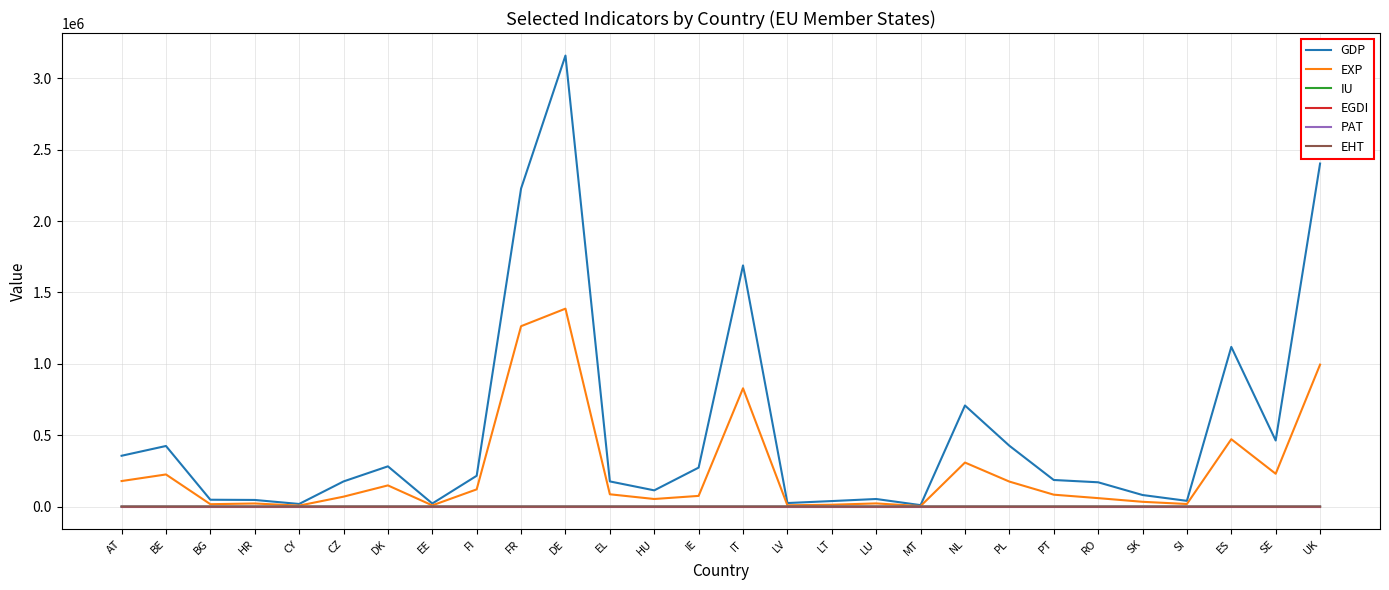

What is the difference between the EHT values at BE and UK?

0.1